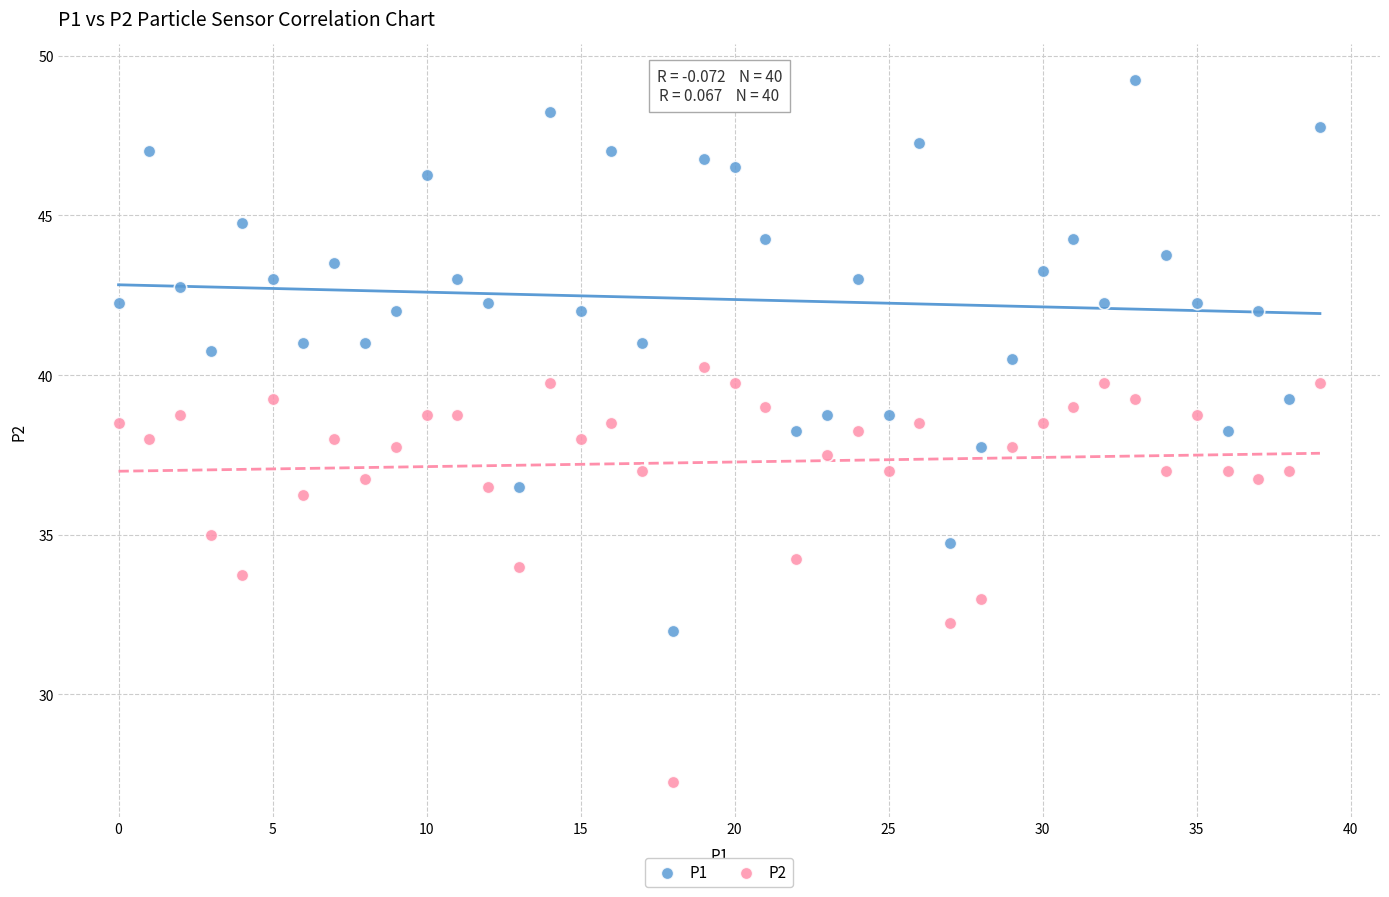

Which series has the widest spread of Y values?

P1